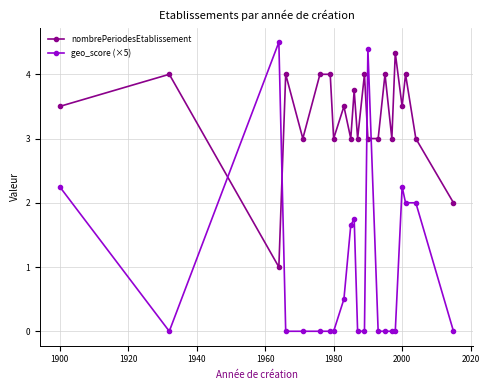

True or false: geo_score (×5) has more than 0 points higher than both neighbors.

True